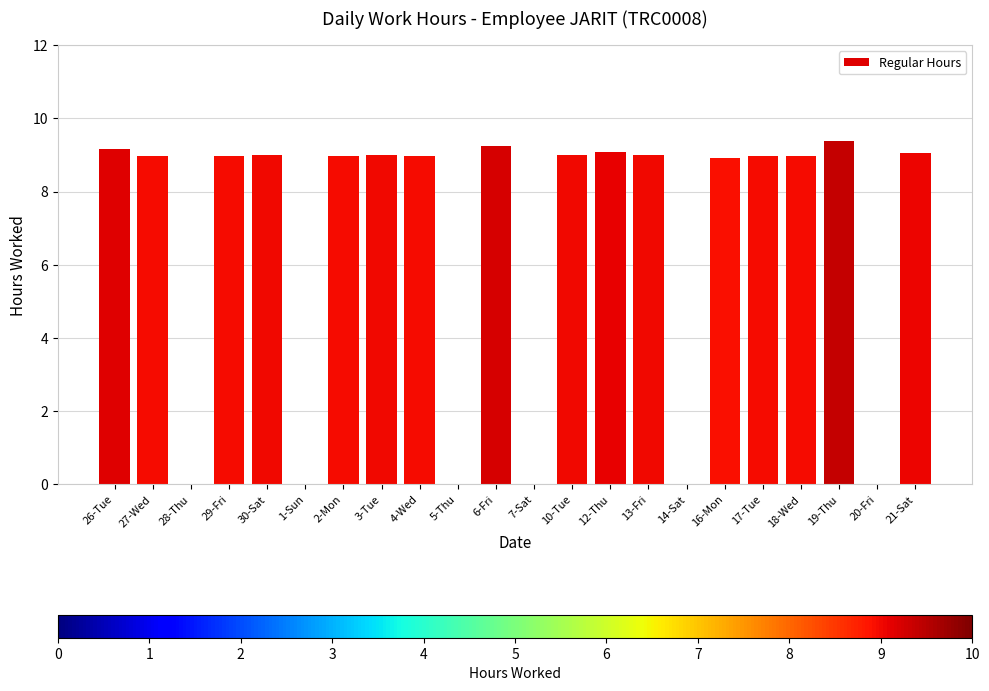

Approximately how many times larger is the value at 12-Thu compared to 4-Wed?

1.0